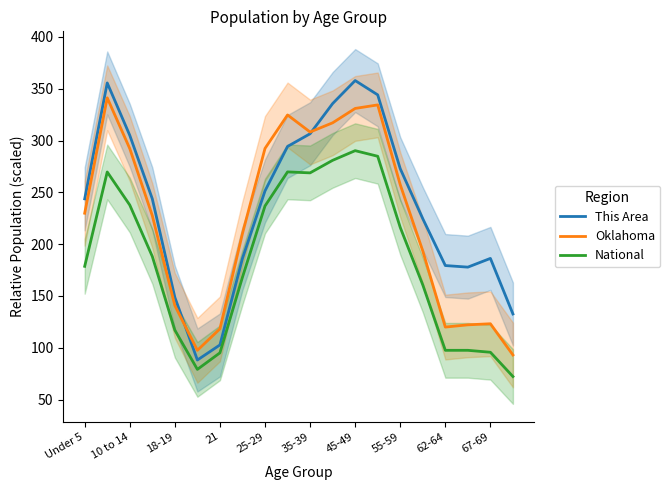

True or false: Oklahoma and National intersect in this chart.

False